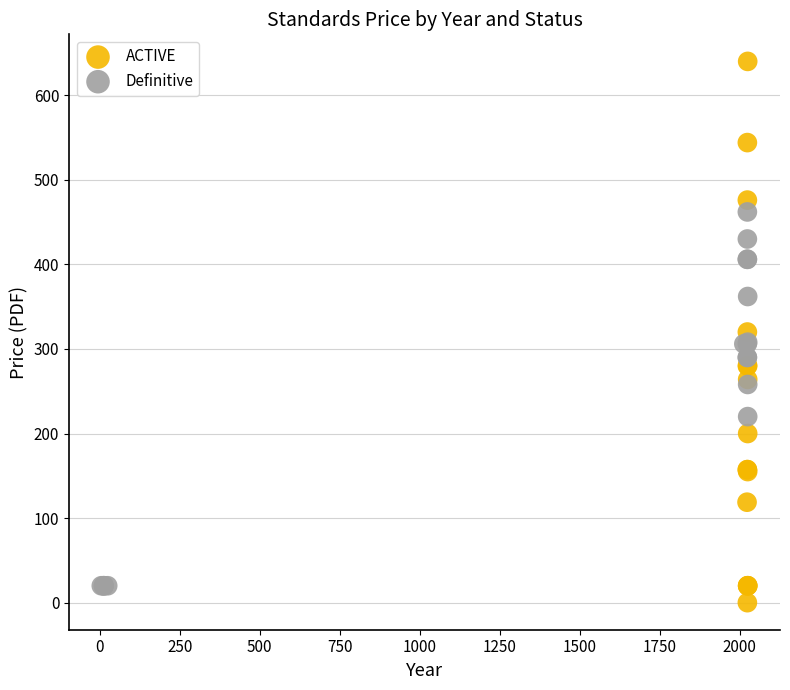

Which series has the largest Y range (max minus min)?

ACTIVE